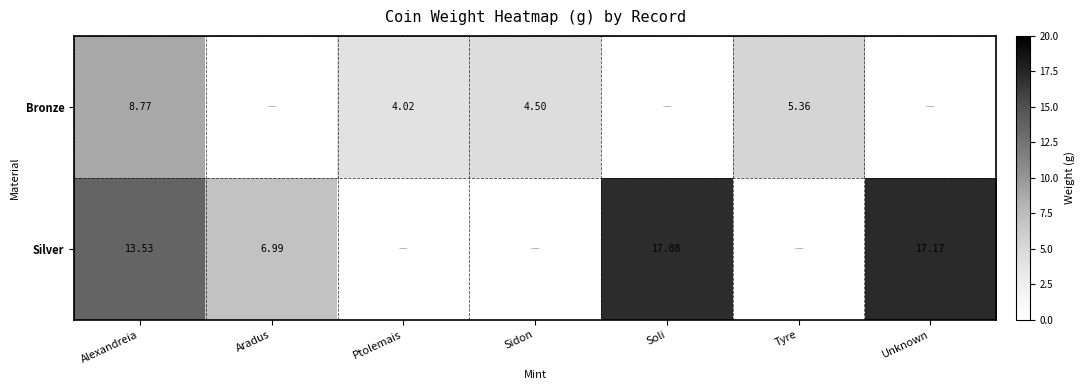

The value of Bronze at Ptolemais is 4.0. True or false?

True